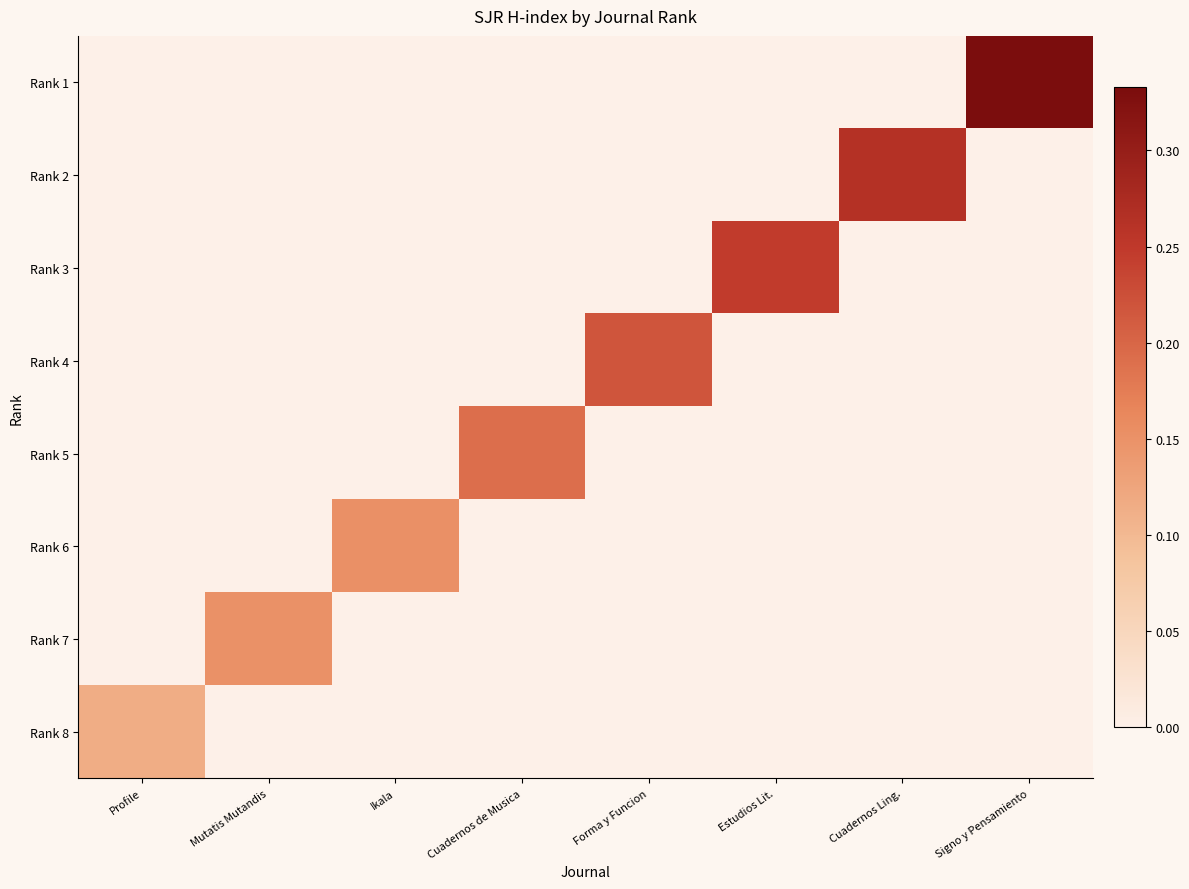

What is the spread (max minus min) of values at Profile?

0.1